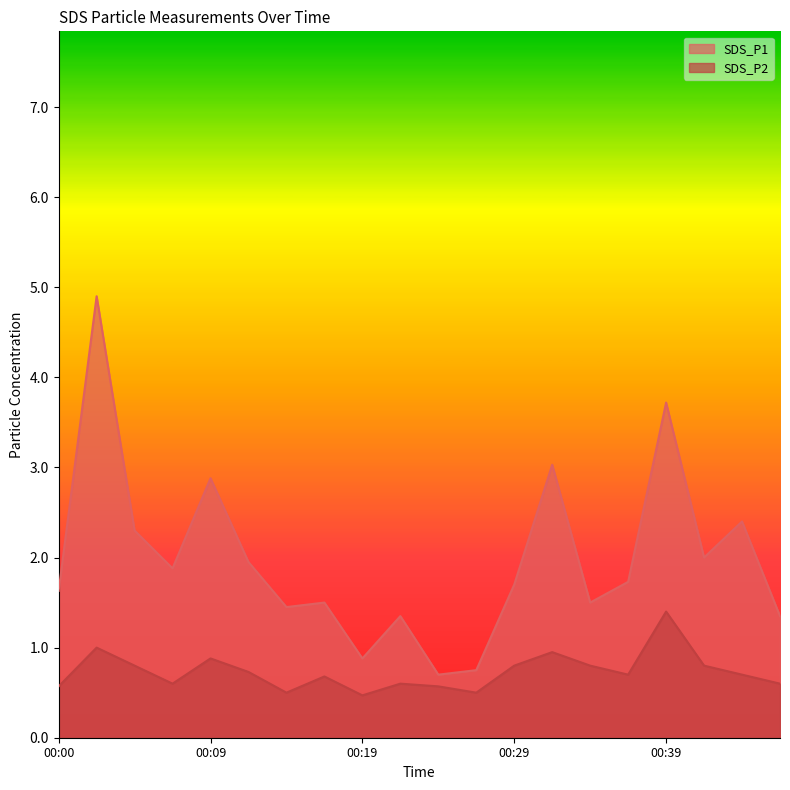

What is the difference between the highest and lowest values at 00:17?

0.8